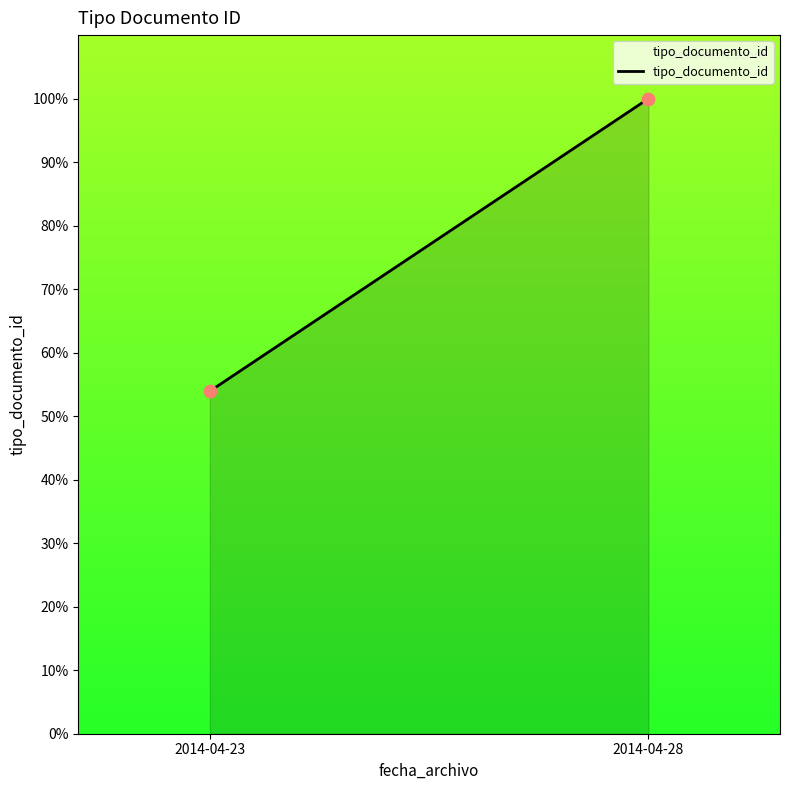

What Y value in the scatter plot is closest to 76?

53.9